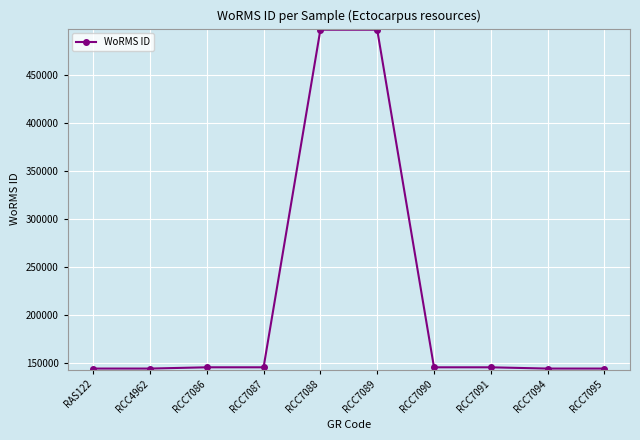

What is the greatest value displayed?

496828